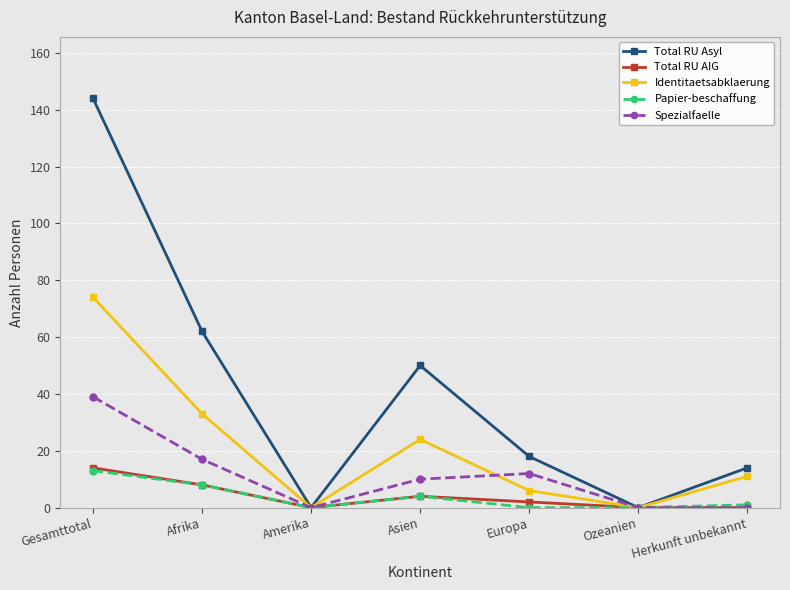

How many Spezialfaelle values are between 0 and 17?

6